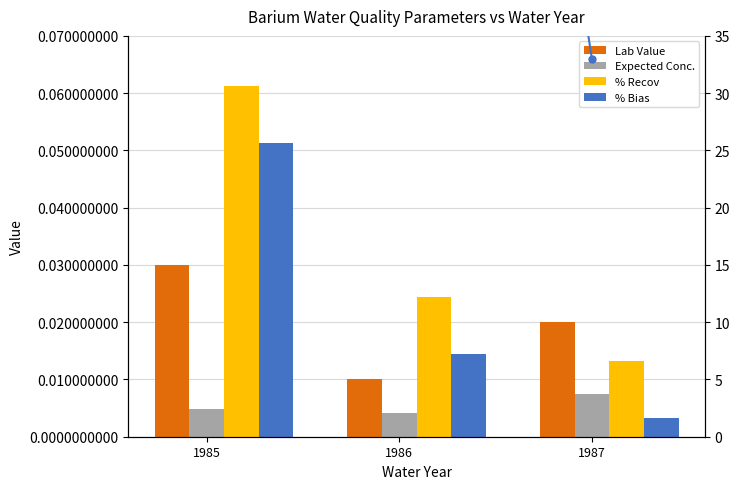

How many bars are there in total?

12